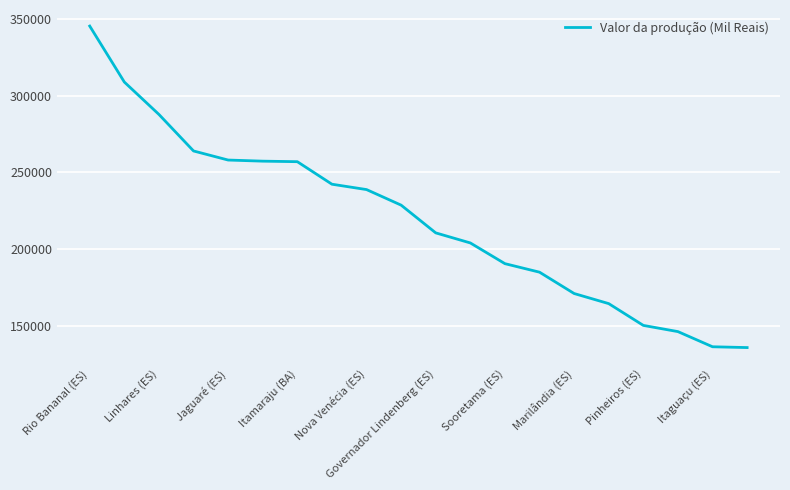

What is the maximum value shown in the chart?

345510